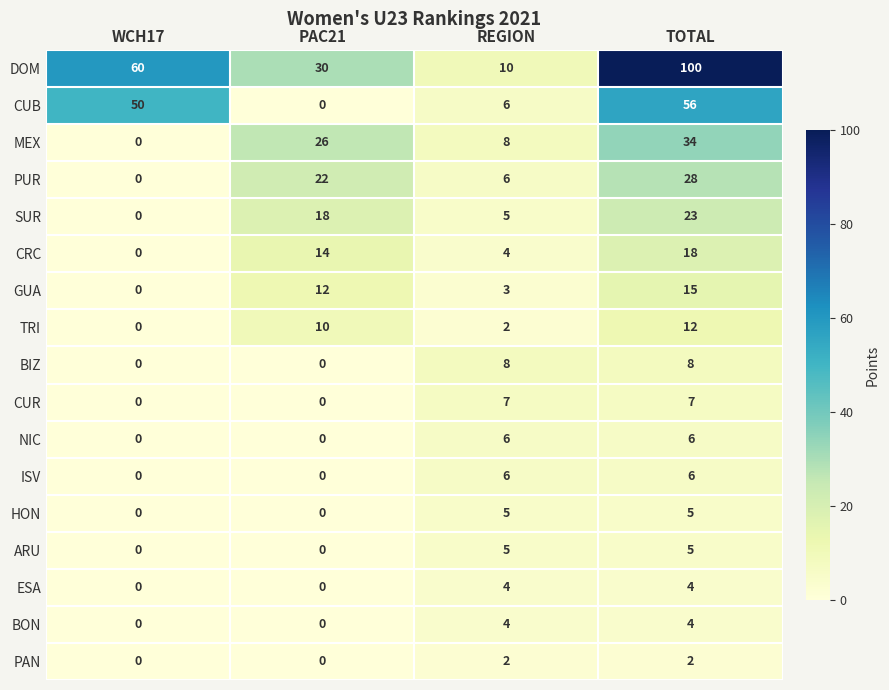

How many MEX values are between 8 and 34?

3